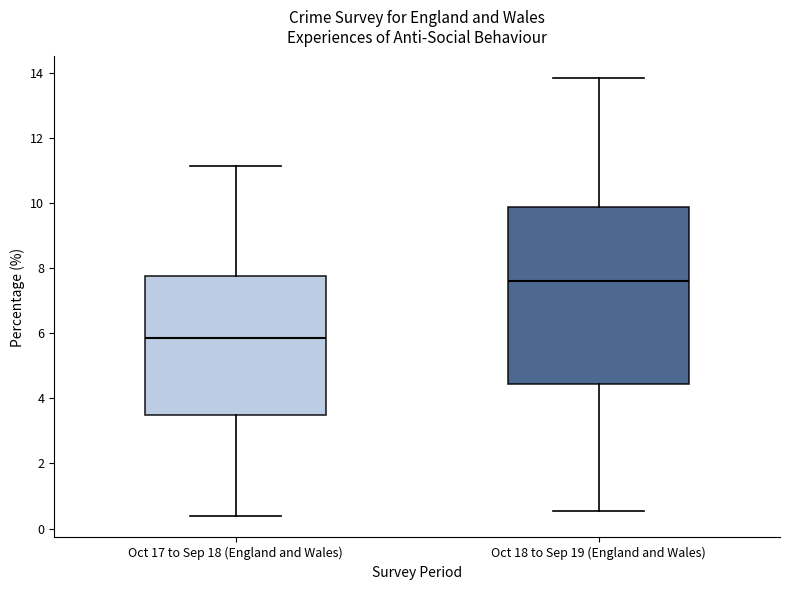

Which box's median line is the lowest?

Oct 17 to Sep 18 (England and Wales)